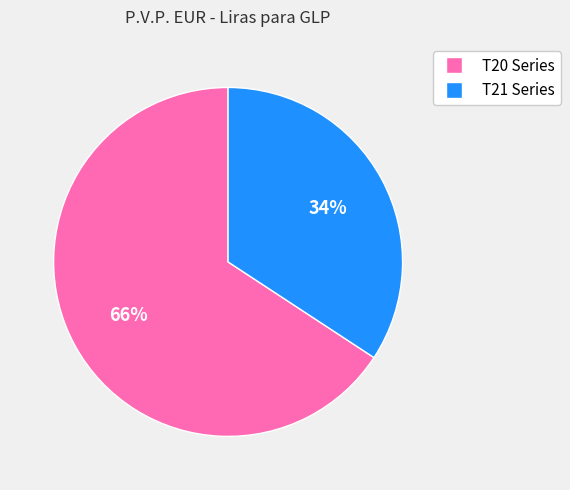

Does any single category account for the majority?

Yes